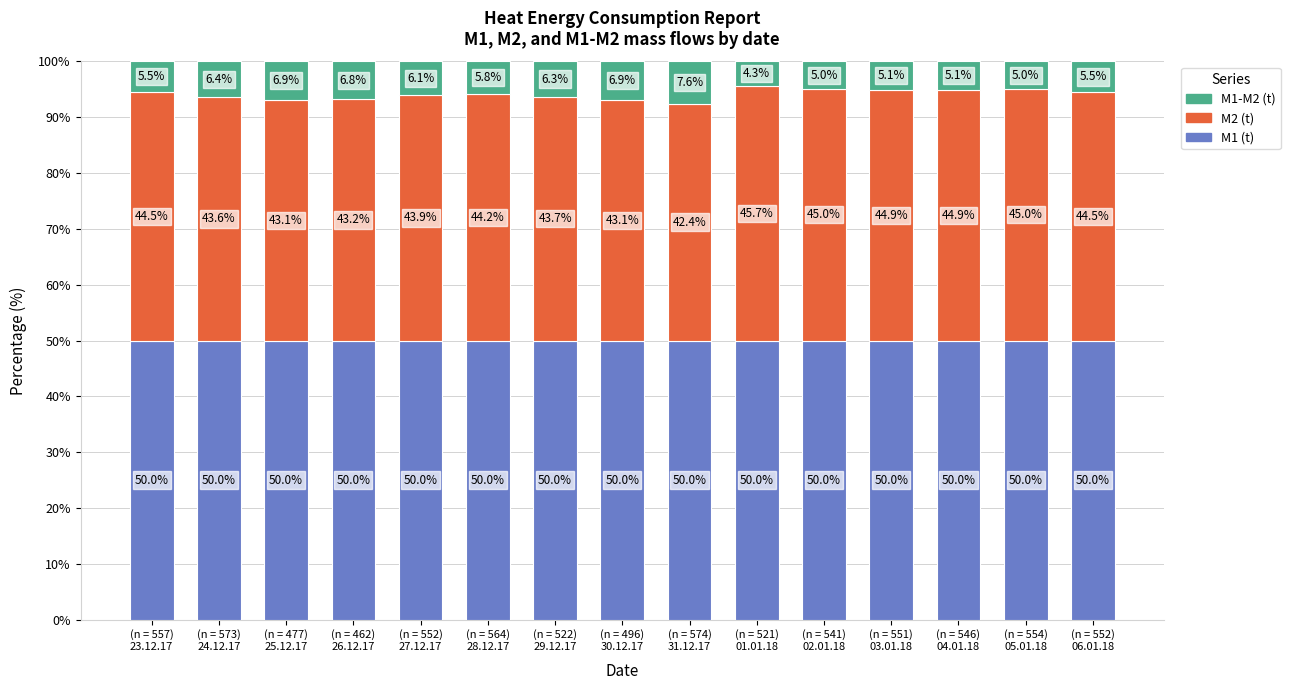

Reading left to right, transcribe the values for M1 (t).

50.0	50.0	50.0	50.0	50.0	50.0	50.0	50.0	50.0	50.0	50.0	50.0	50.0	50.0	50.0